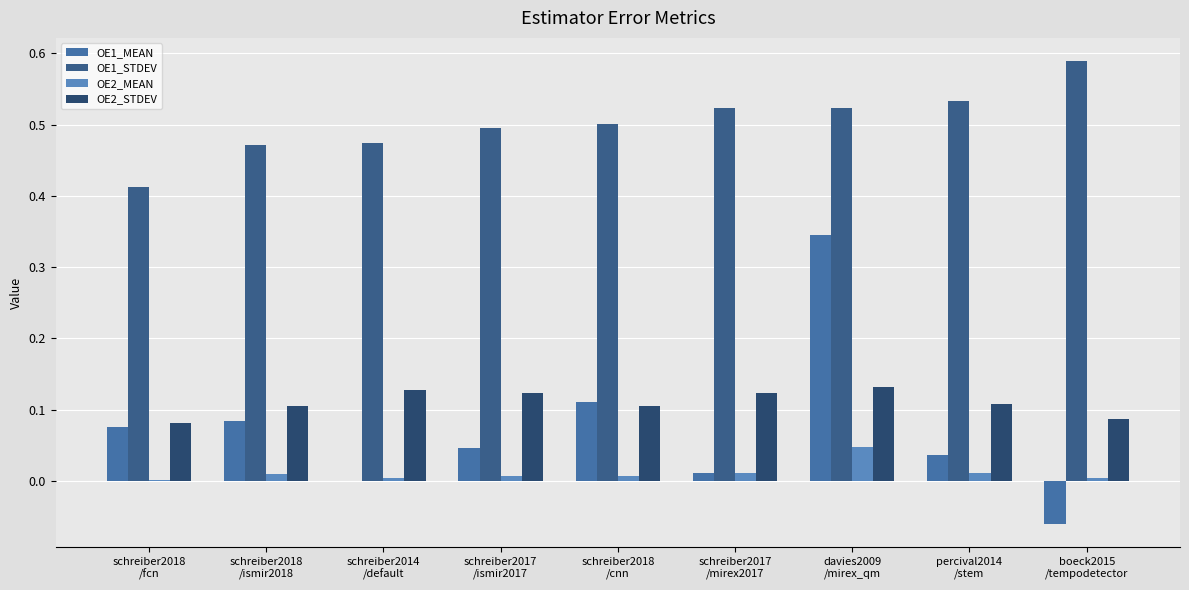

Which series has the largest total across all categories?

OE1_STDEV